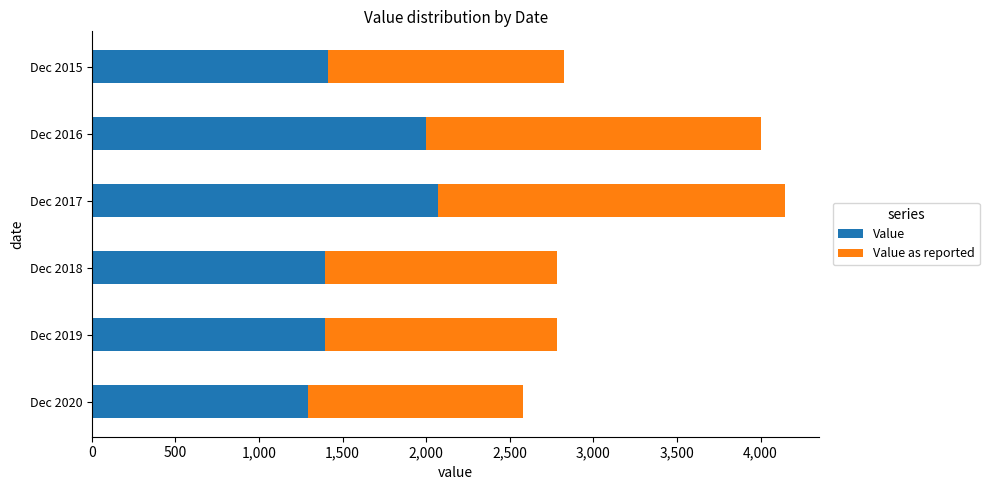

How many values in the Value series exceed 1412?

3